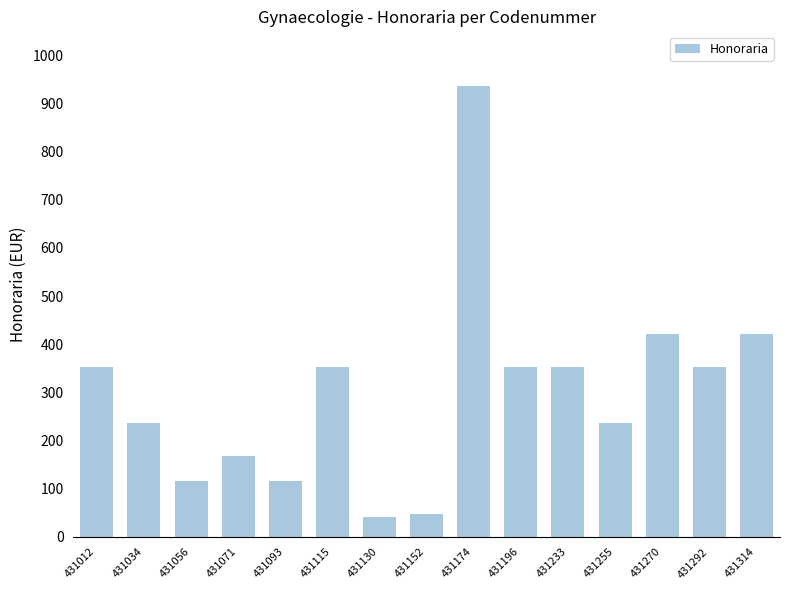

What is the value of the 7th bar from the left?

41.3